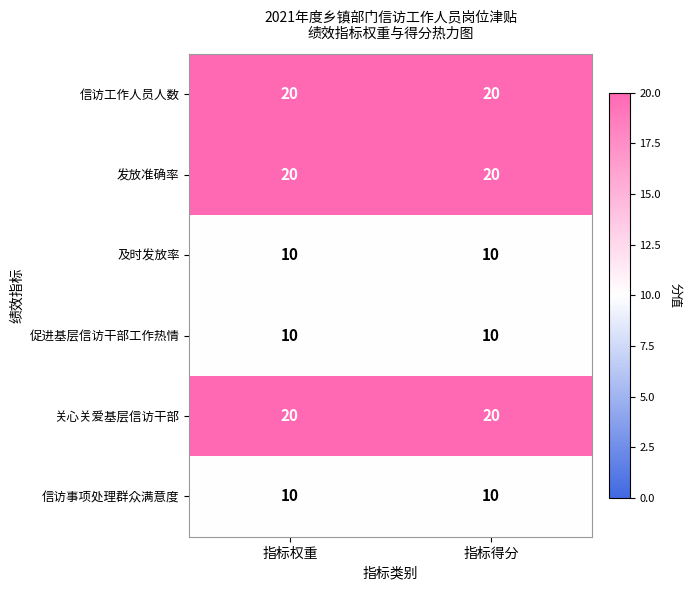

What is the total value across all series at 指标权重?

90